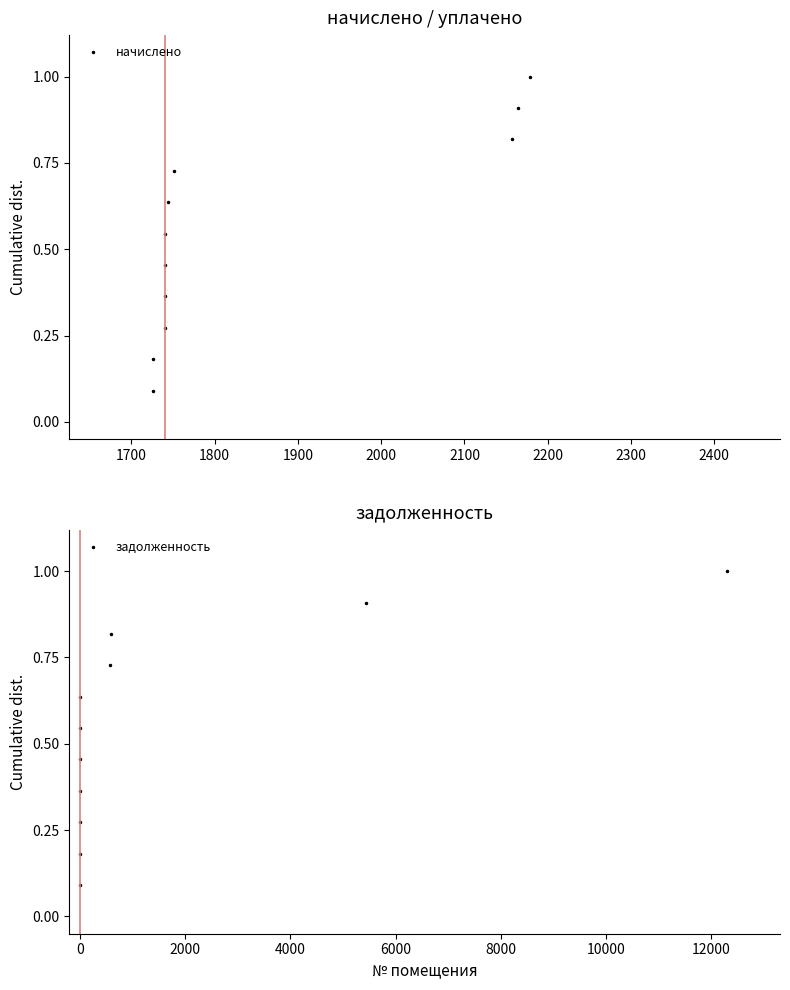

What is the difference between the maximum and minimum values in the начислено series?

0.9